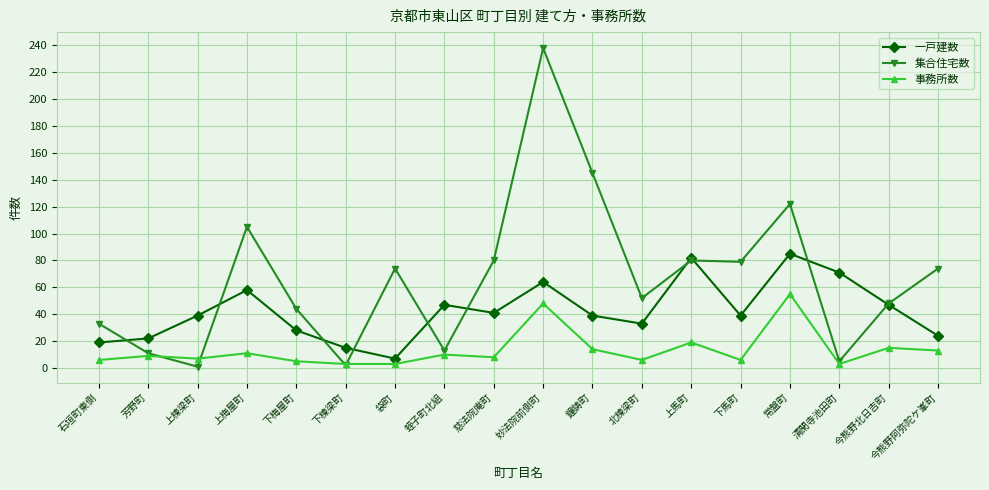

What is the value of the 集合住宅数 point at the 4th from the left?

105